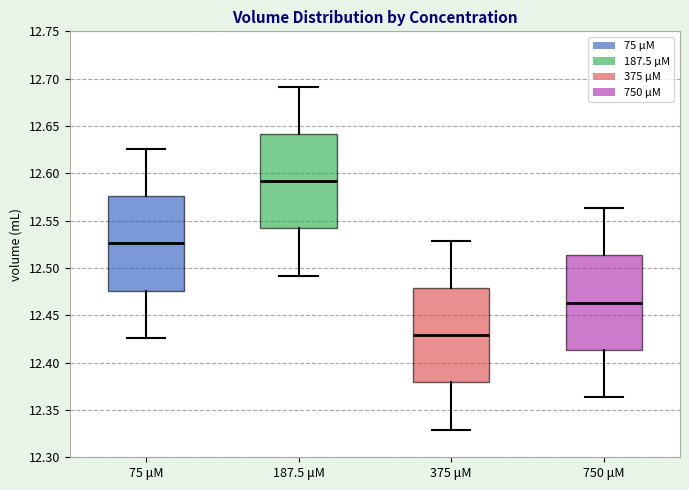

Reading left to right, transcribe this box plot: for each box, give where its median line is, the range the box spans, and where its two whiskers end, as read against the y-axis. The values are not printed on the chart, so give them approximately, as read against the axis.

75 μM: median 12.525, box 12.475 to 12.575, whiskers 12.425 to 12.625
187.5 μM: median 12.590, box 12.540 to 12.640, whiskers 12.490 to 12.690
375 μM: median 12.430, box 12.380 to 12.480, whiskers 12.330 to 12.530
750 μM: median 12.465, box 12.415 to 12.515, whiskers 12.365 to 12.565